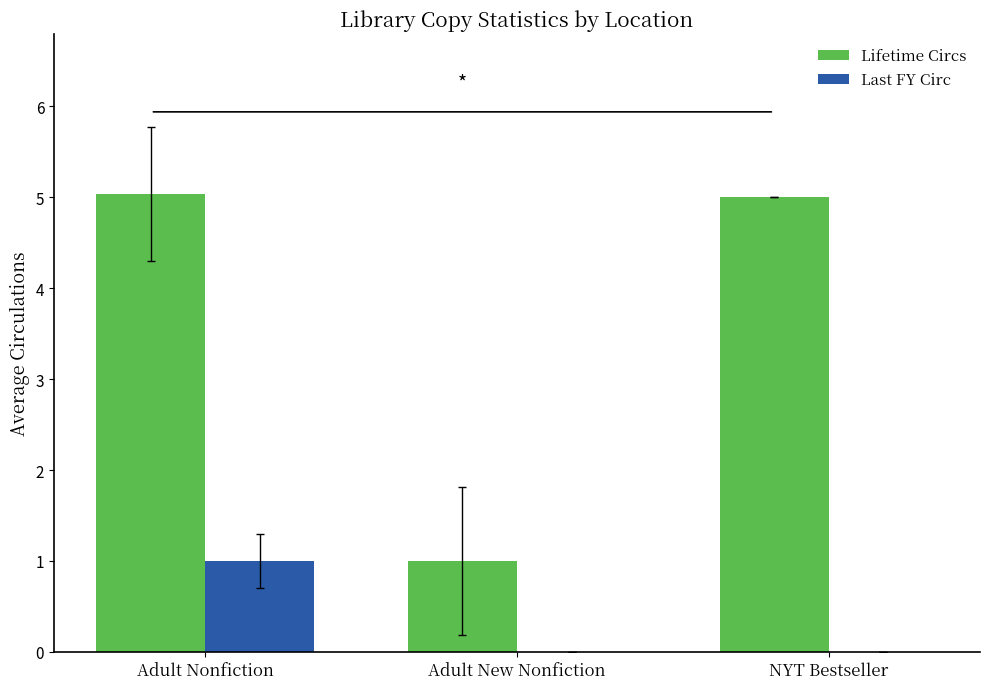

What value does the Lifetime Circs series have at NYT Bestseller?

5.0